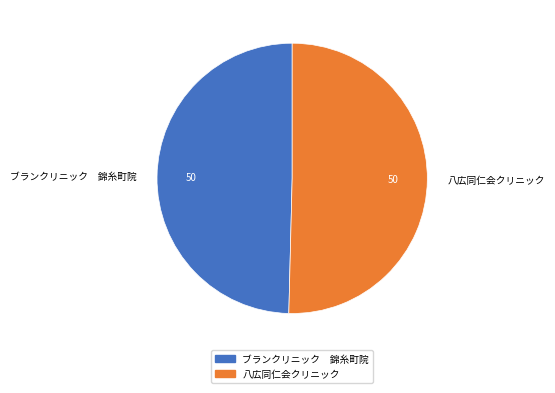

Does any single category account for the majority?

Yes